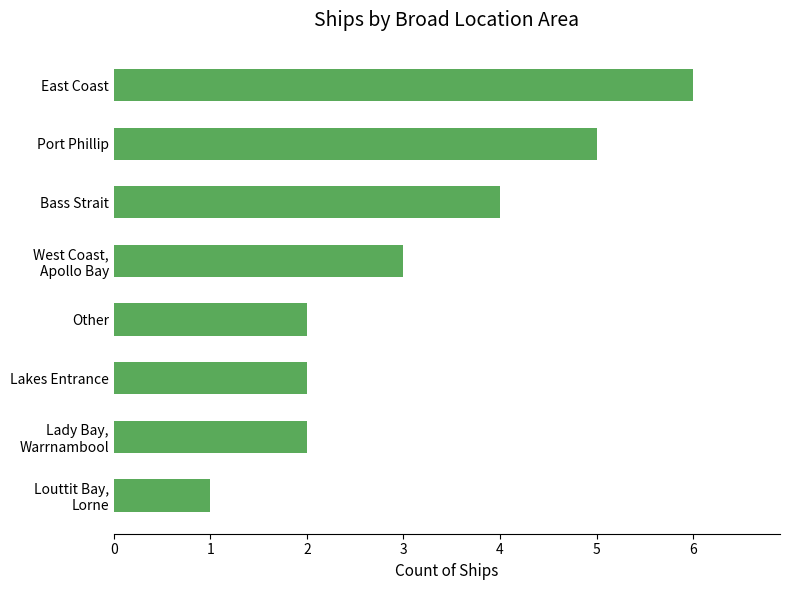

What is the greatest value displayed?

6